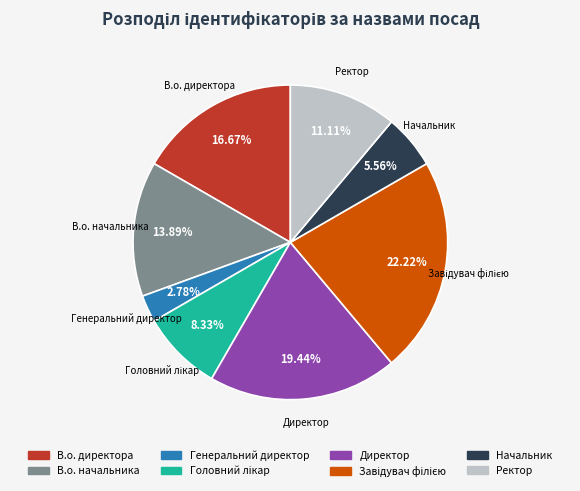

Which has a higher value, Генеральний директор or В.о. начальника?

В.о. начальника